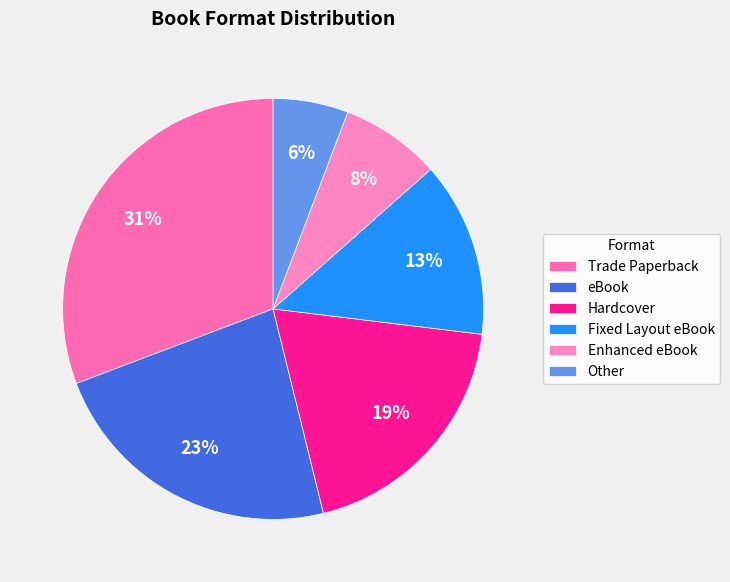

Which slice is the smallest?

Other